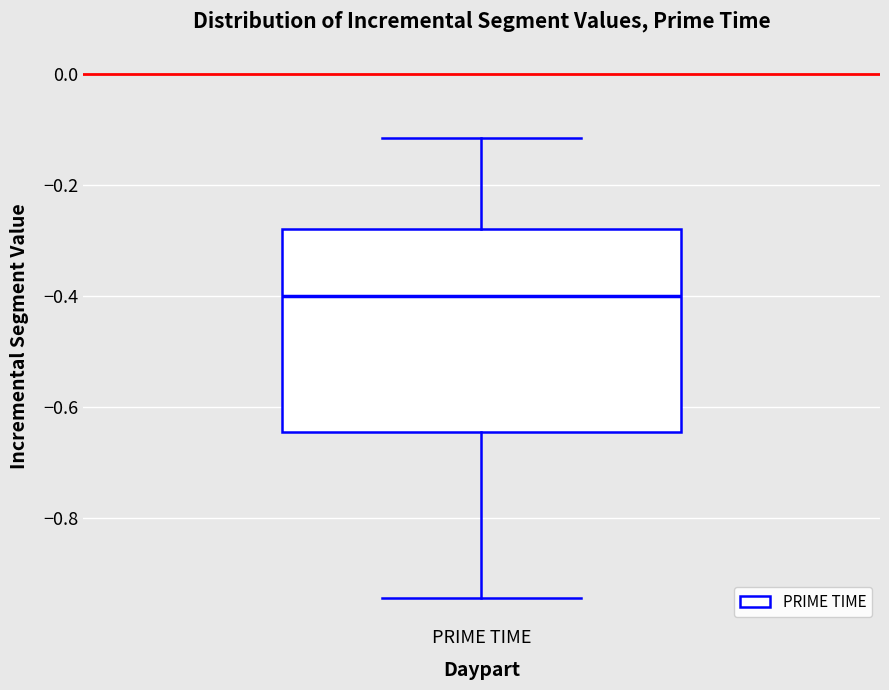

Where is the upper edge of the box for PRIME TIME on the y-axis? The values are not printed on the chart, so give them approximately, as read against the axis.

-0.28